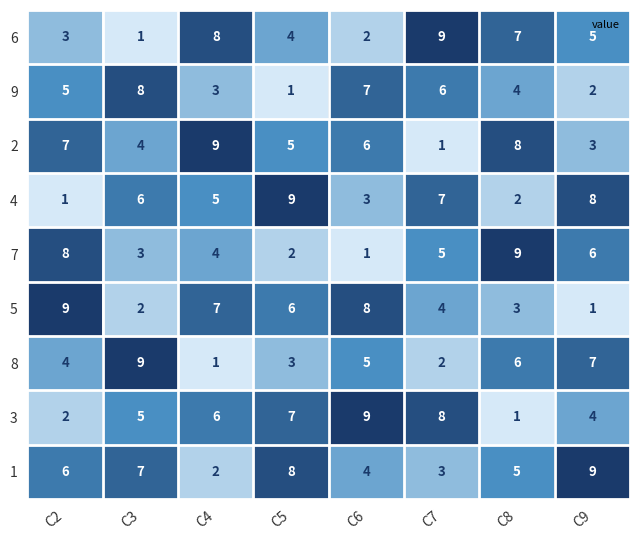

What is the maximum value for 2?

9